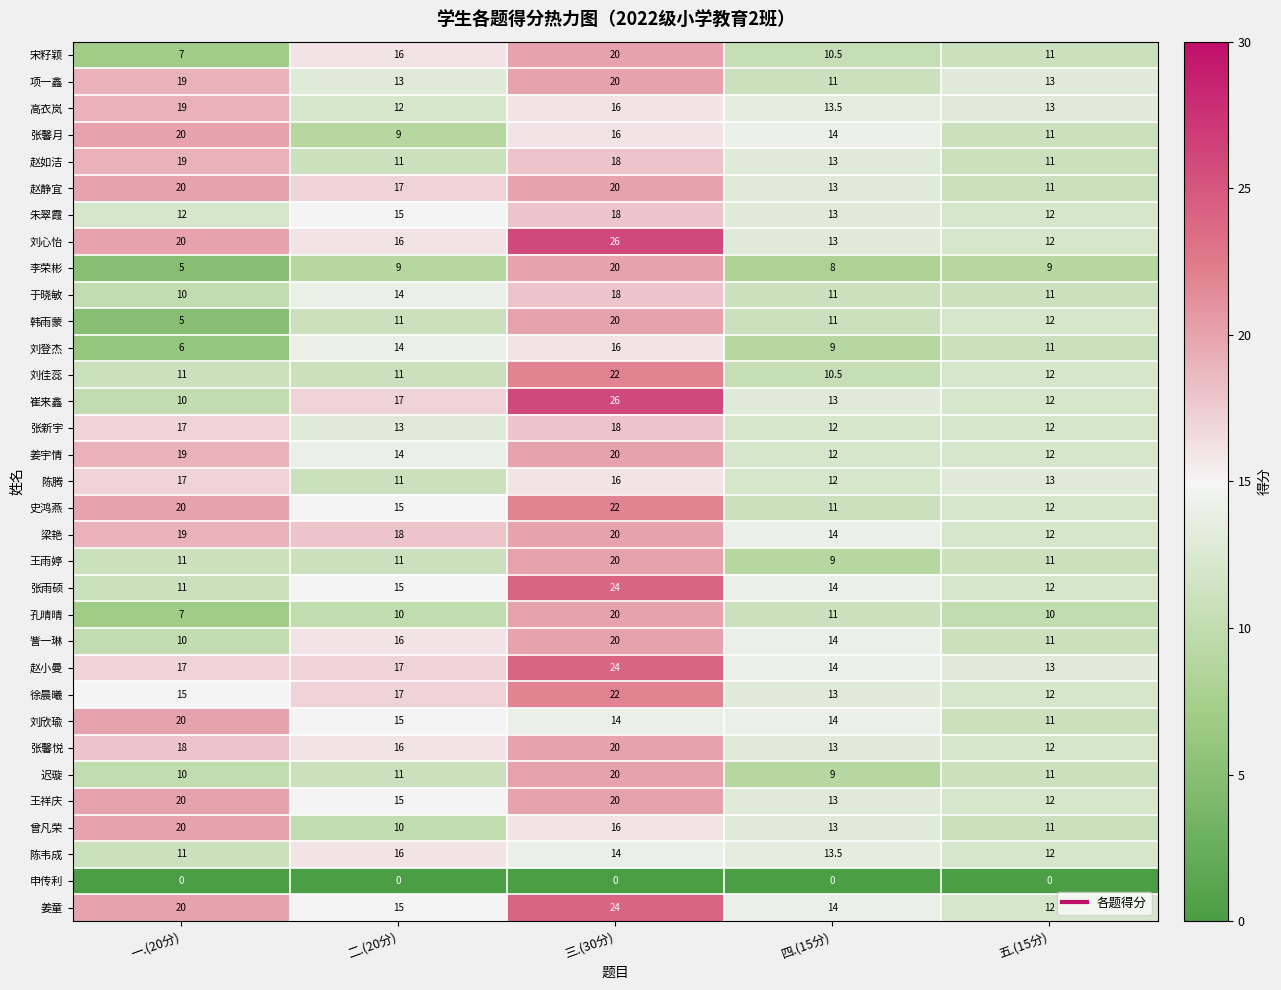

Count the number of categories in the chart.

5